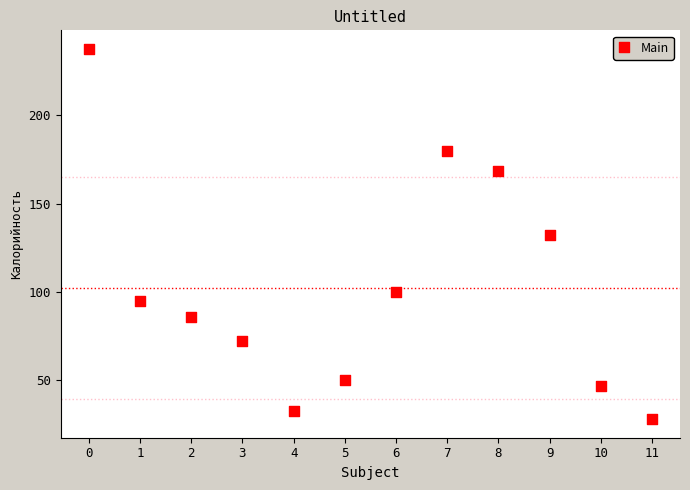

What is the average Y value?

102.3